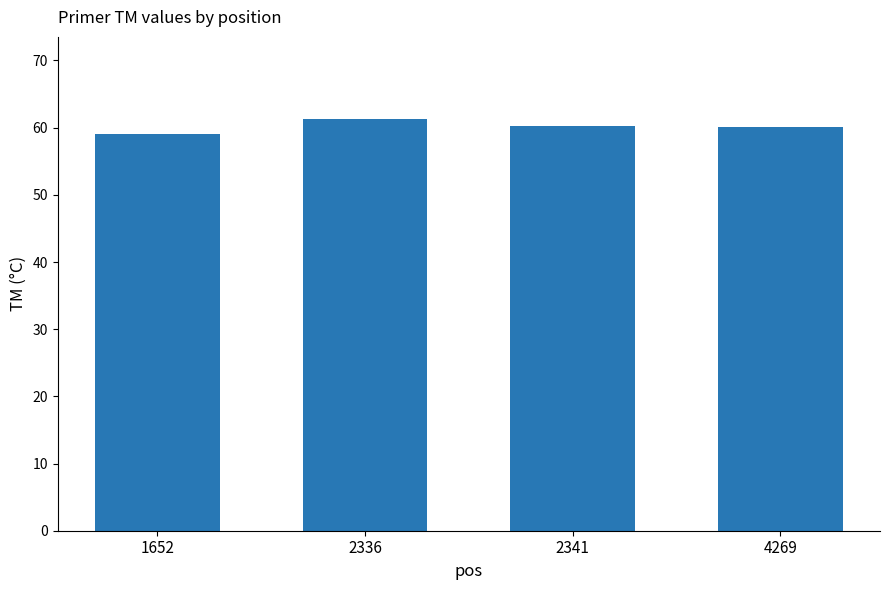

Where does the data first go above 60?

2336